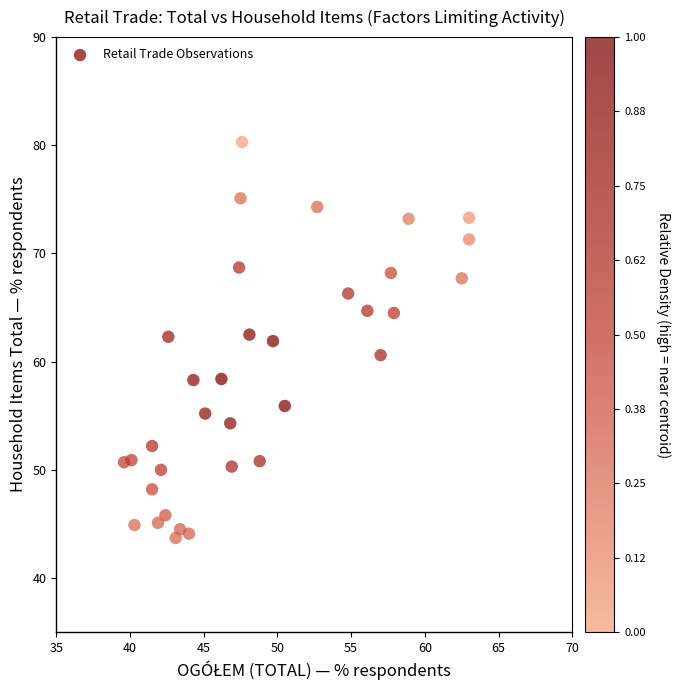

What is the range of Y values (max minus min)?

36.6